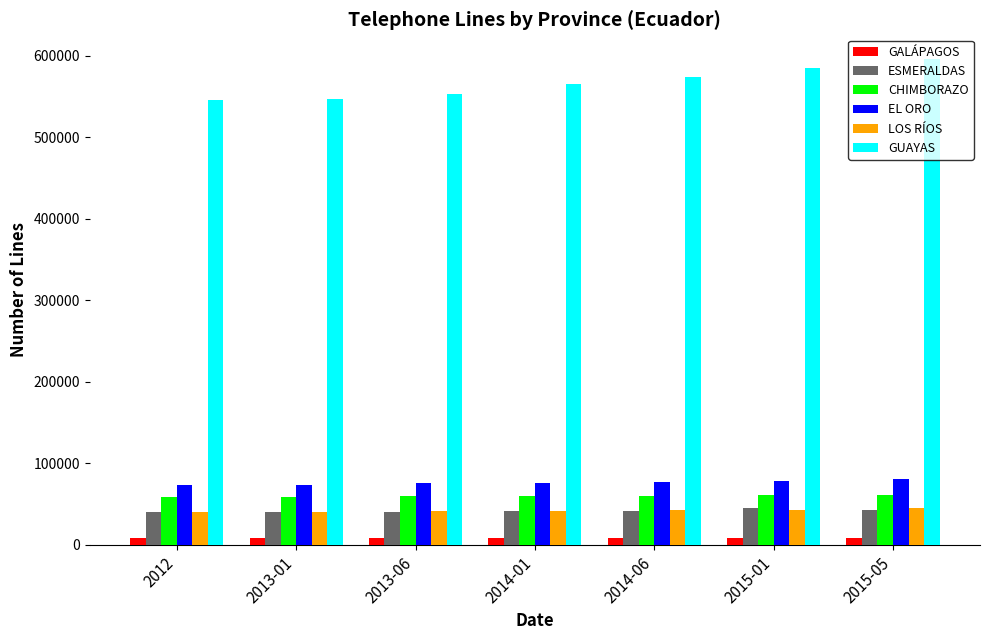

At which category does the chart reach its peak across all series?

2015-05